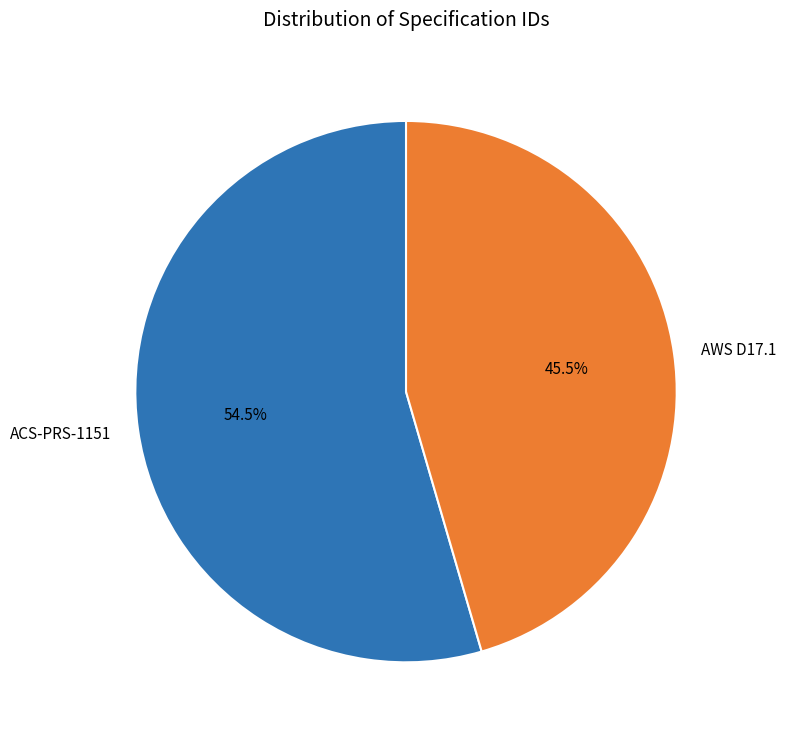

What portion of the pie excludes AWS D17.1?

54.5%